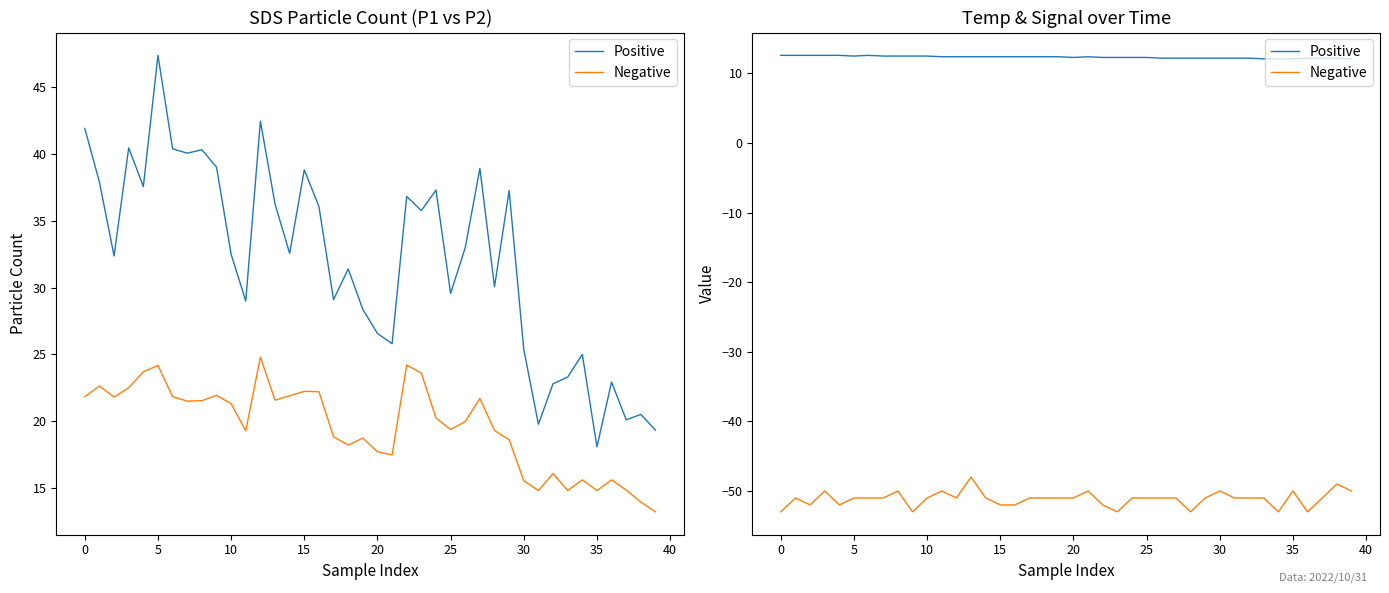

What are all the series names shown in the legend?

Positive, Negative